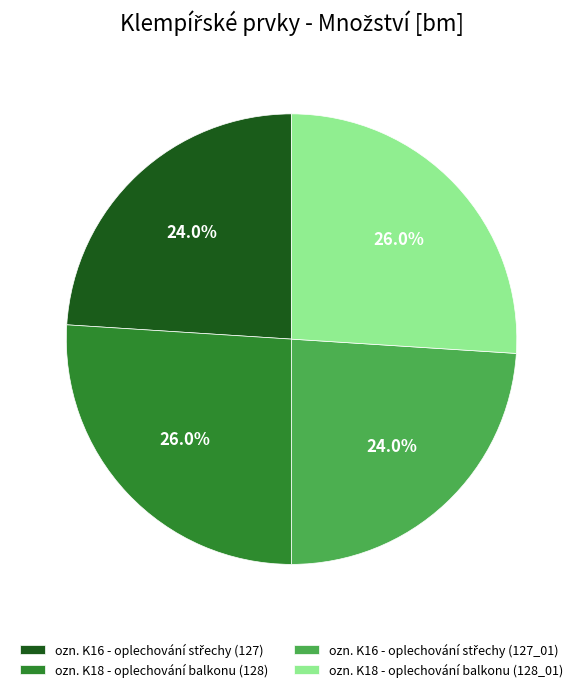

Does ozn. K18 - oplechování balkonu (128_01) account for over 50% of the chart?

No